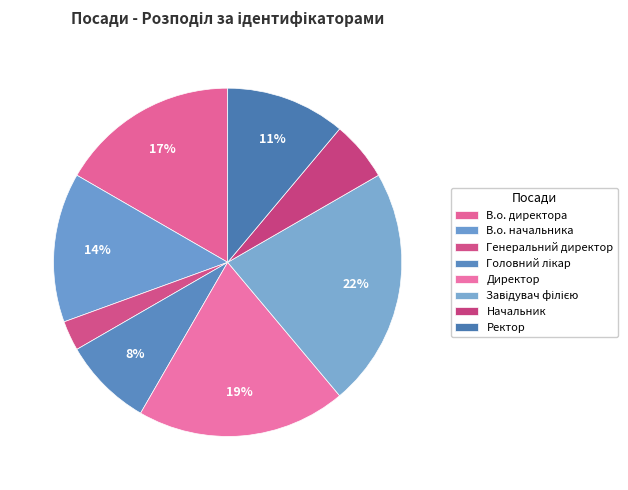

What percentage do Завідувач філією and Головний лікар together represent?

30.6%